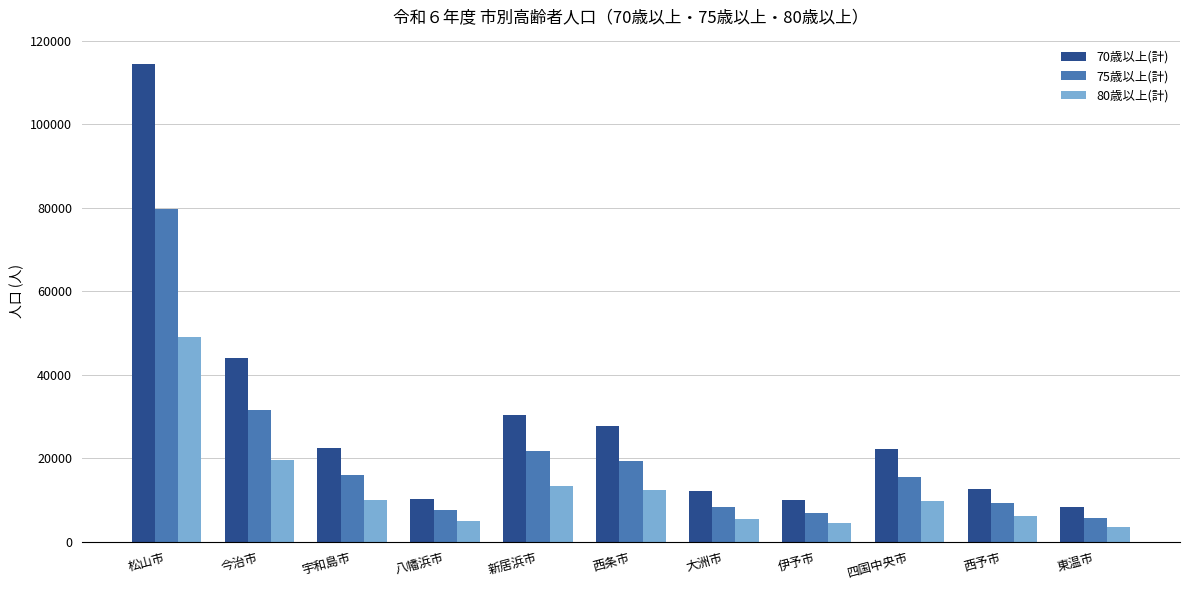

The 70歳以上(計) series shows 27712 at 西条市. True or false?

True